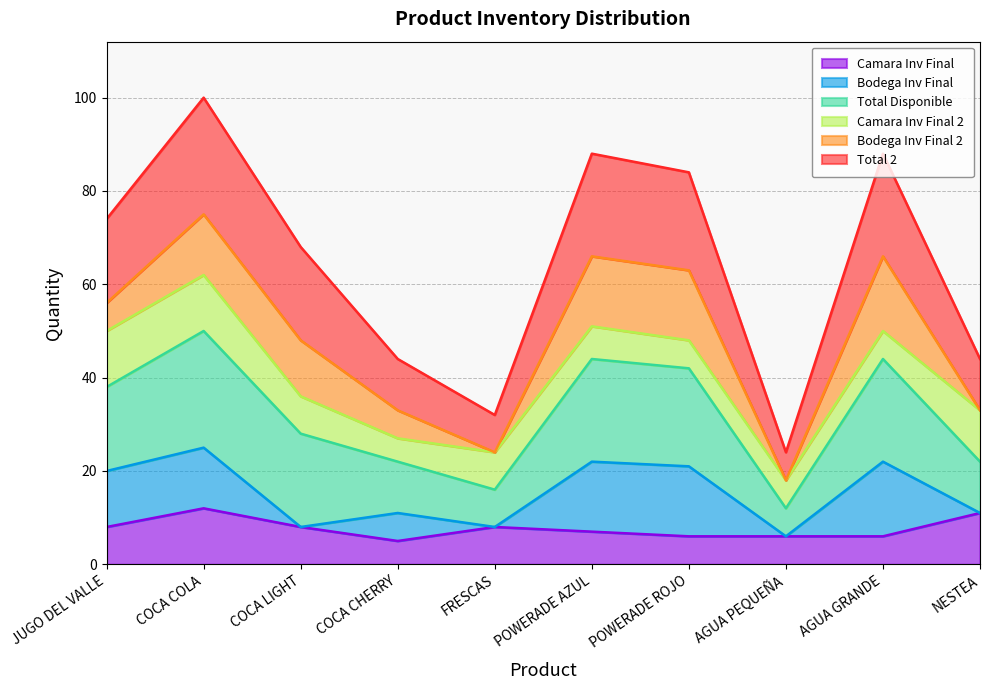

True or false: Total Disponible has more than 0 points higher than both neighbors.

True